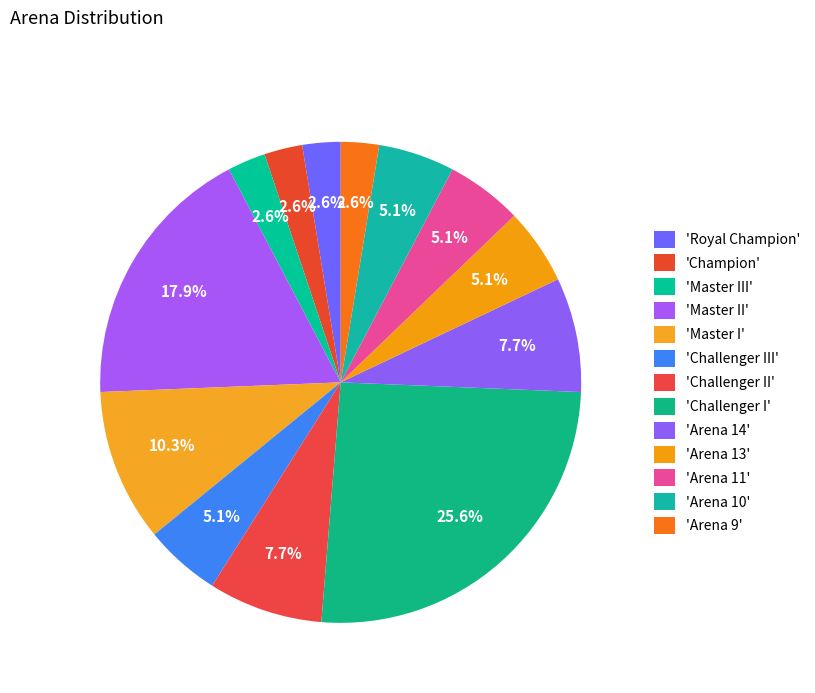

Does any single category account for the majority?

No